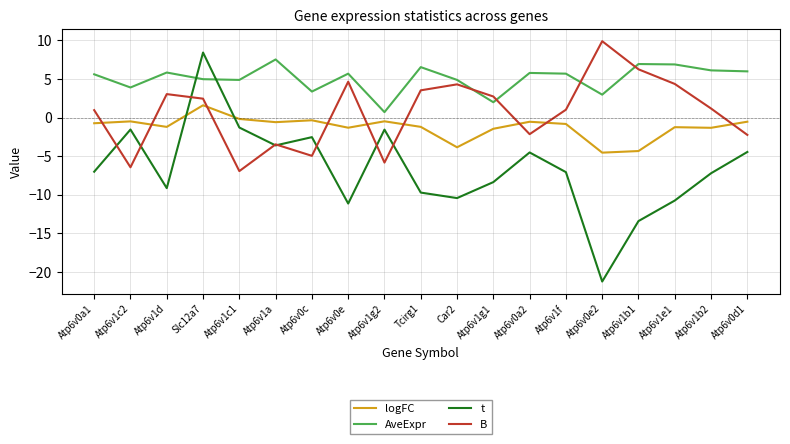

The AveExpr series shows 0.7 at Atp6v1g1. True or false?

False